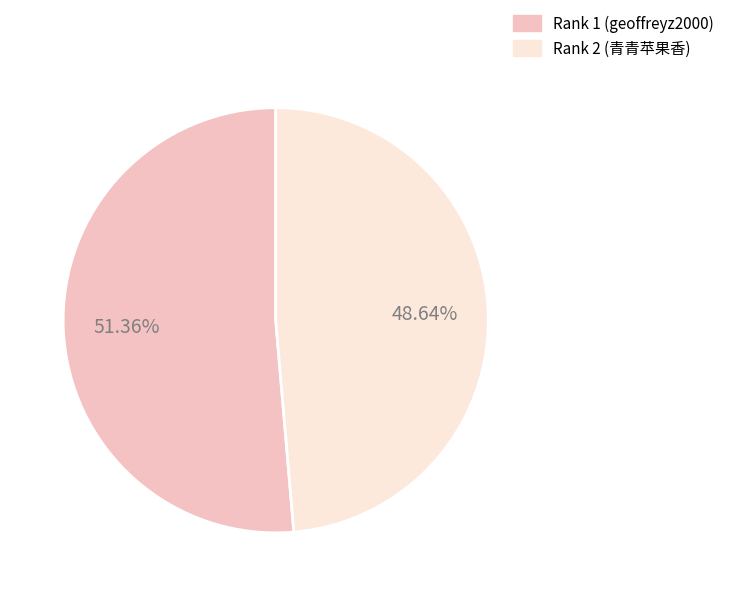

Do Rank 2 (青青苹果香) and Rank 1 (geoffreyz2000) together represent more than half of the pie?

Yes